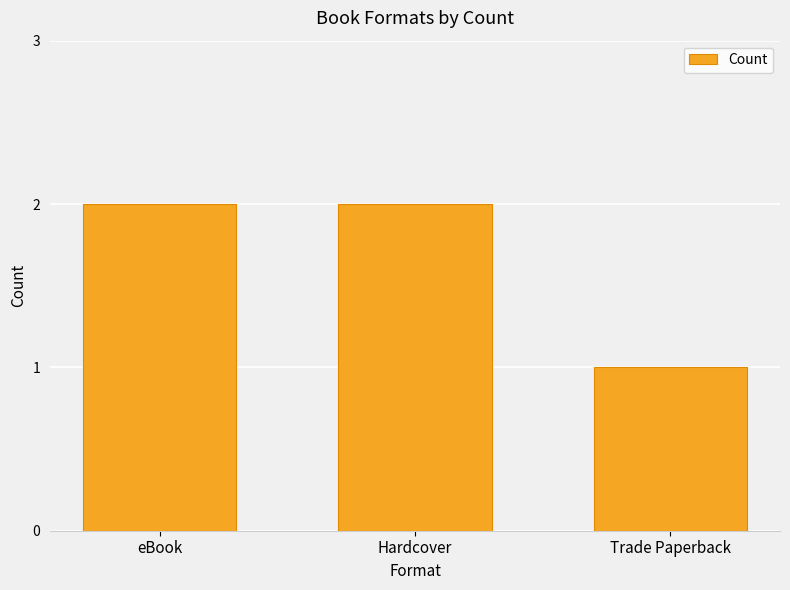

Which label corresponds to the smallest value in the chart?

Trade Paperback